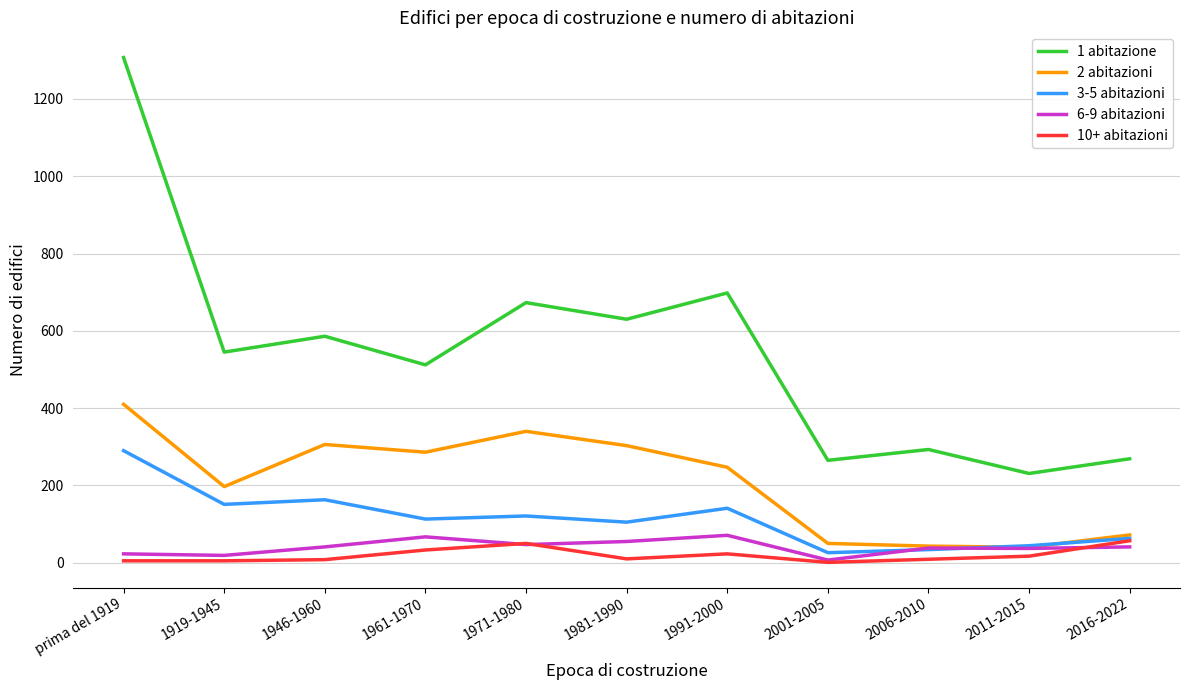

Read the 3-5 abitazioni value at 1991-2000.

141